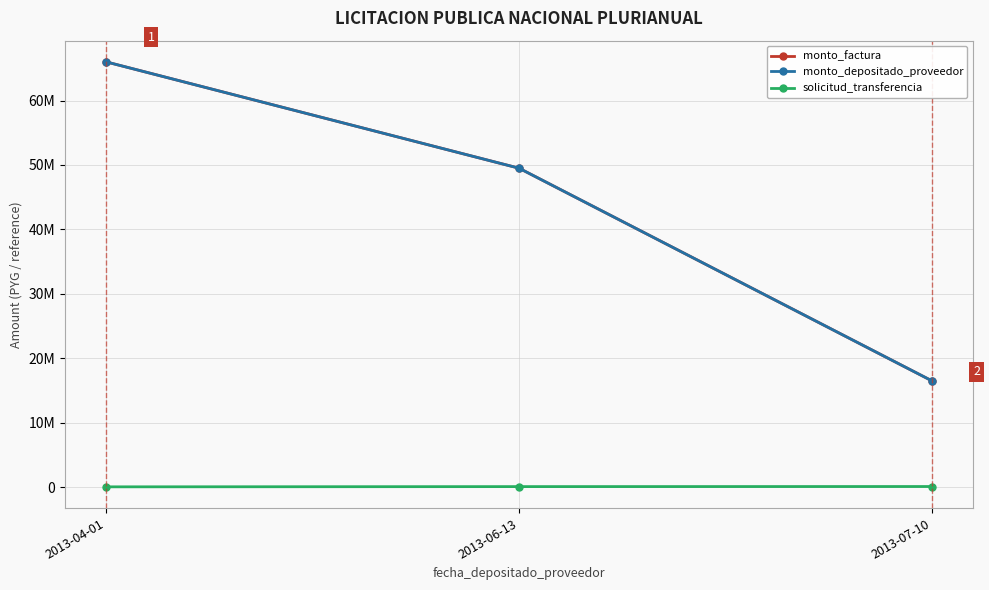

Does the chart have visible grid lines?

Yes